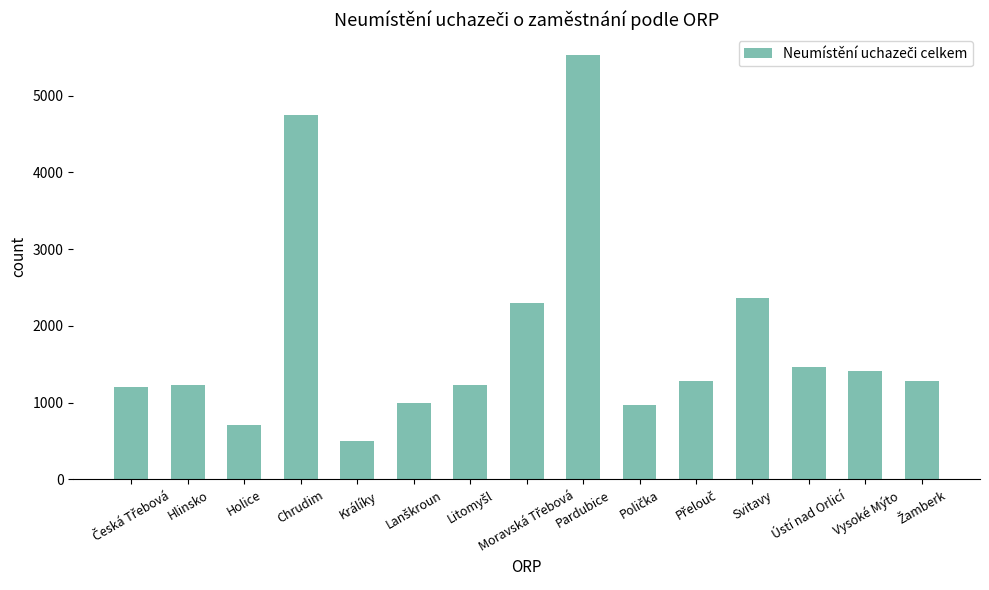

Are the bars horizontal?

No